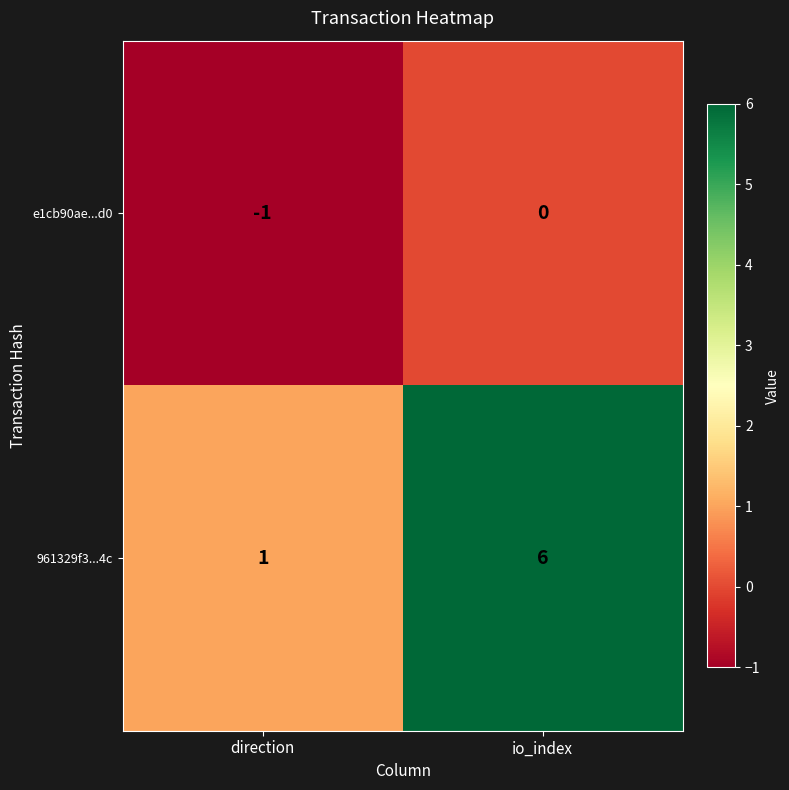

Reading right to left, extract all data points from this chart.

e1cb90ae...d0: 0	-1
961329f3...4c: 6	1